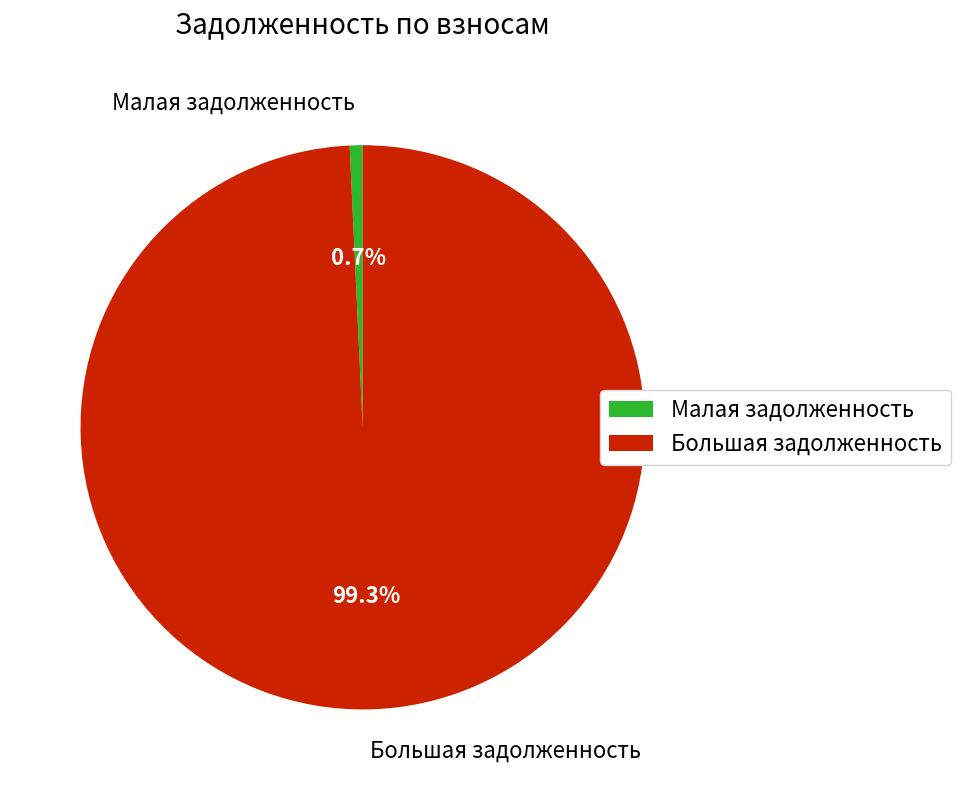

Between Большая задолженность and Малая задолженность, which is larger?

Большая задолженность